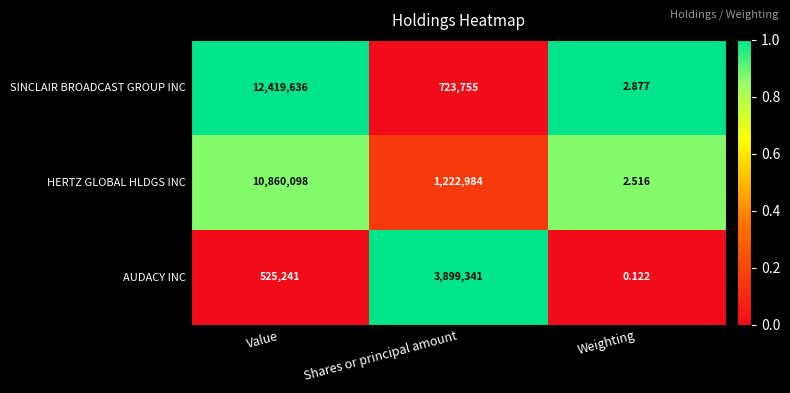

What is the total value across all series at Shares or principal amount?

5846080.0